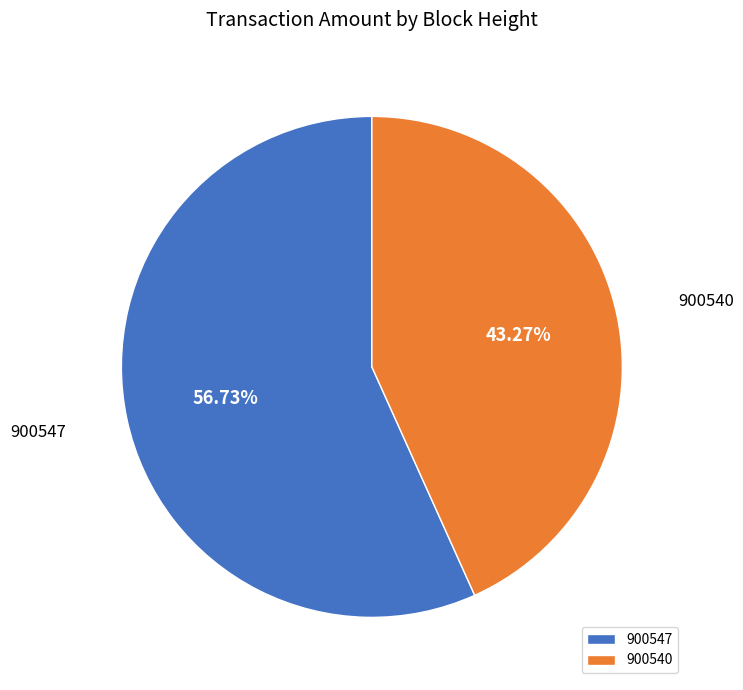

Combined, what portion of the pie is 900540 and 900547?

100.0%